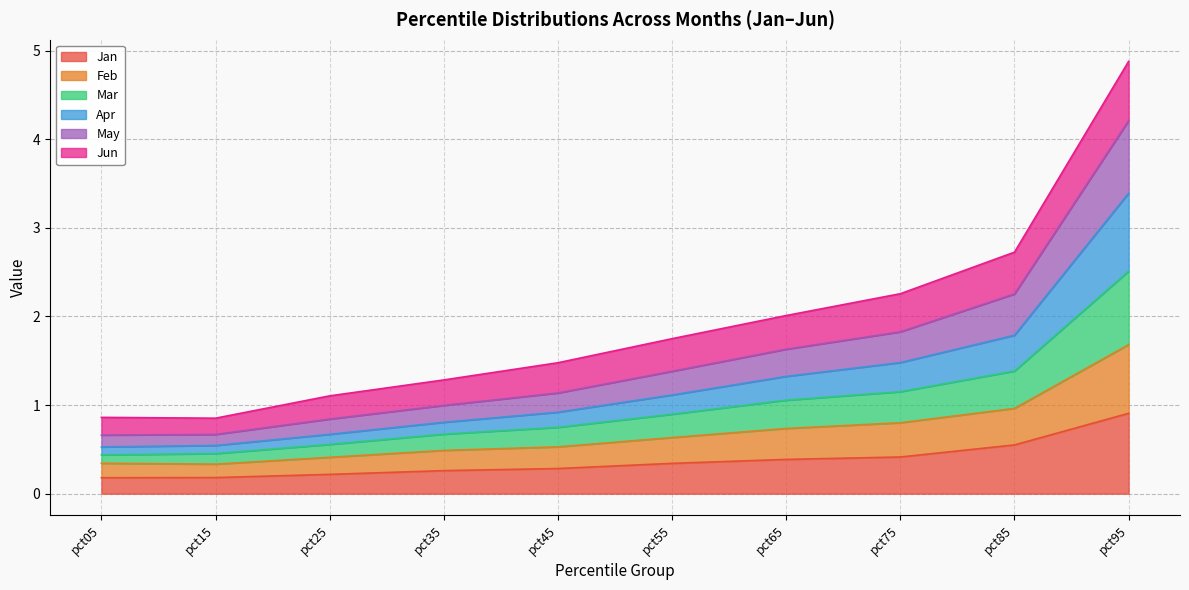

At which category is the sum across all series the highest?

pct95